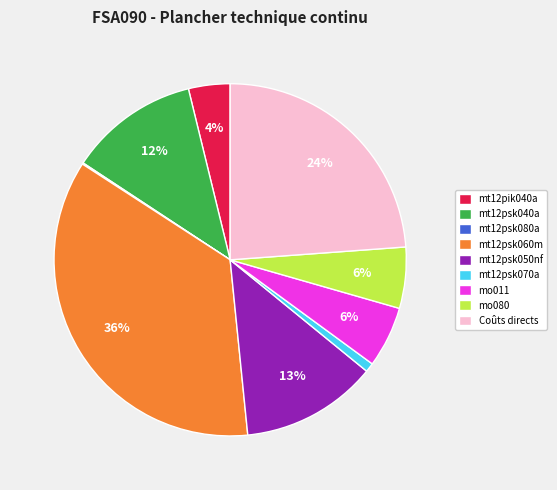

Which category has the biggest portion of the pie?

mt12psk060m